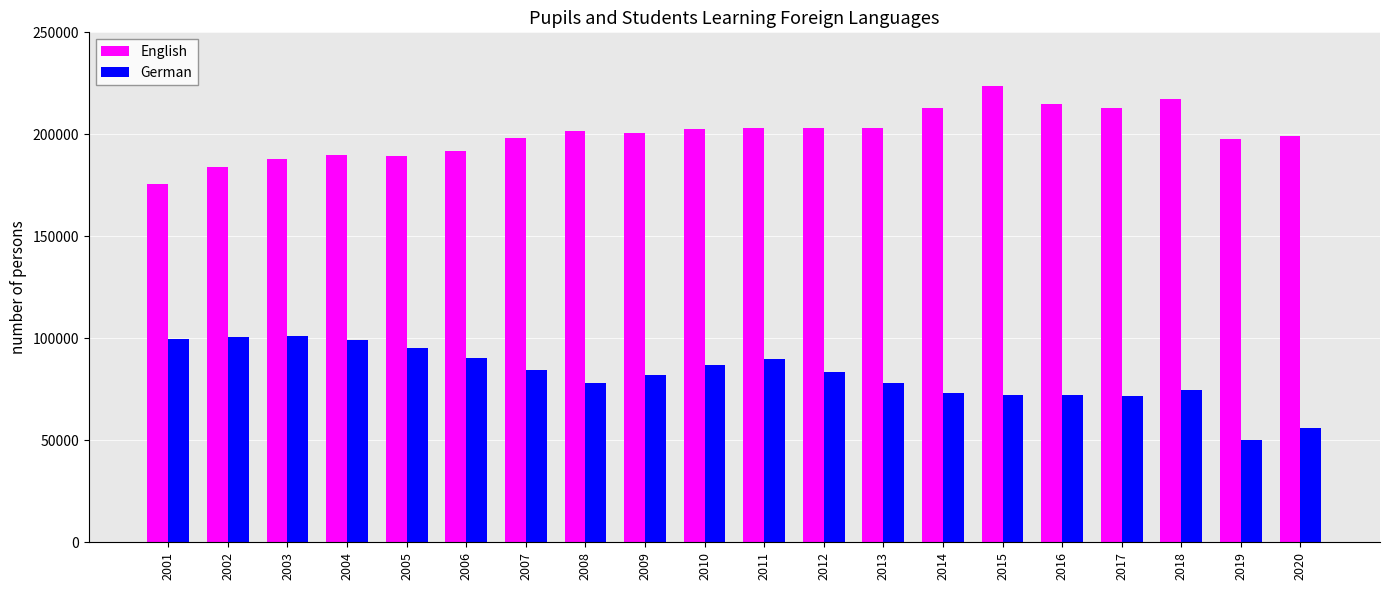

Which series has the largest total across all categories?

English